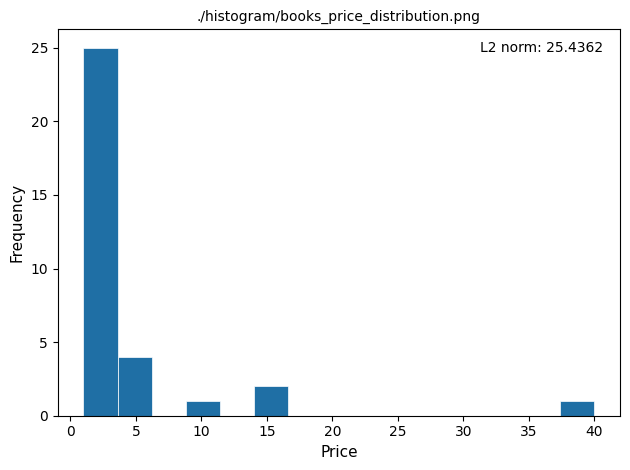

Over which range of the x-axis is the bar tallest?

1.0 to 3.6